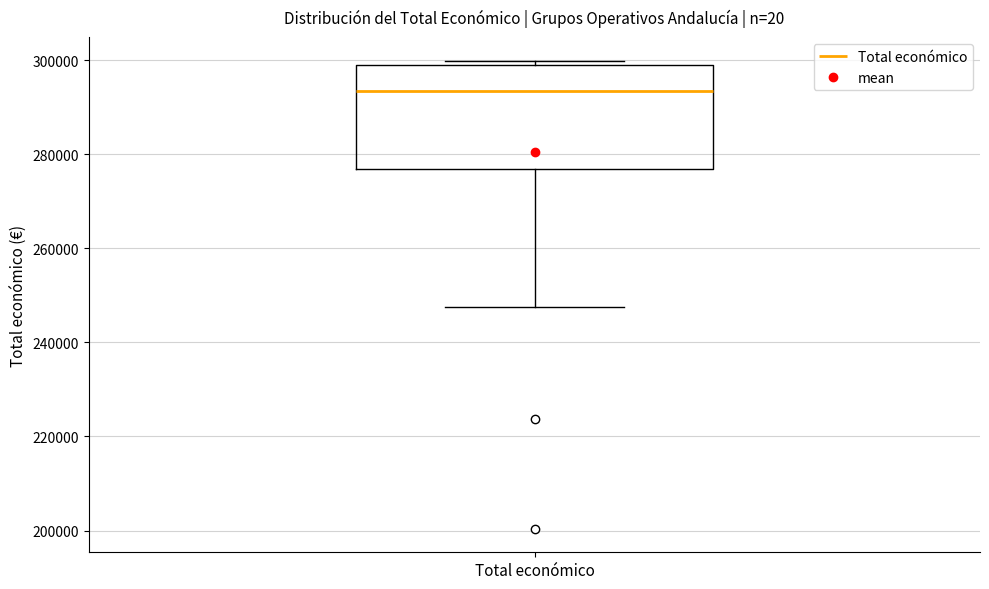

Read this box plot against the y-axis: the position of the median line, the range covered by the box, and the ends of both whiskers. The values are not printed on the chart, so give them approximately, as read against the axis.

median 294000, box 276000 to 300000, whiskers 248000 to 300000 (just above the box's upper edge)